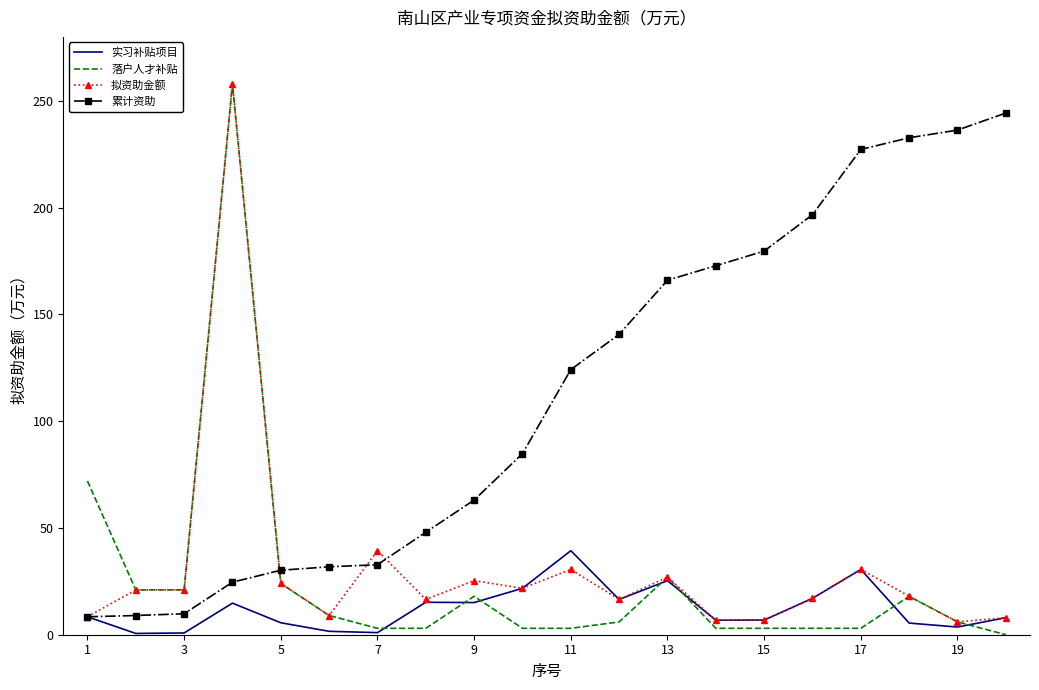

Which series has the largest range (max minus min)?

落户人才补贴